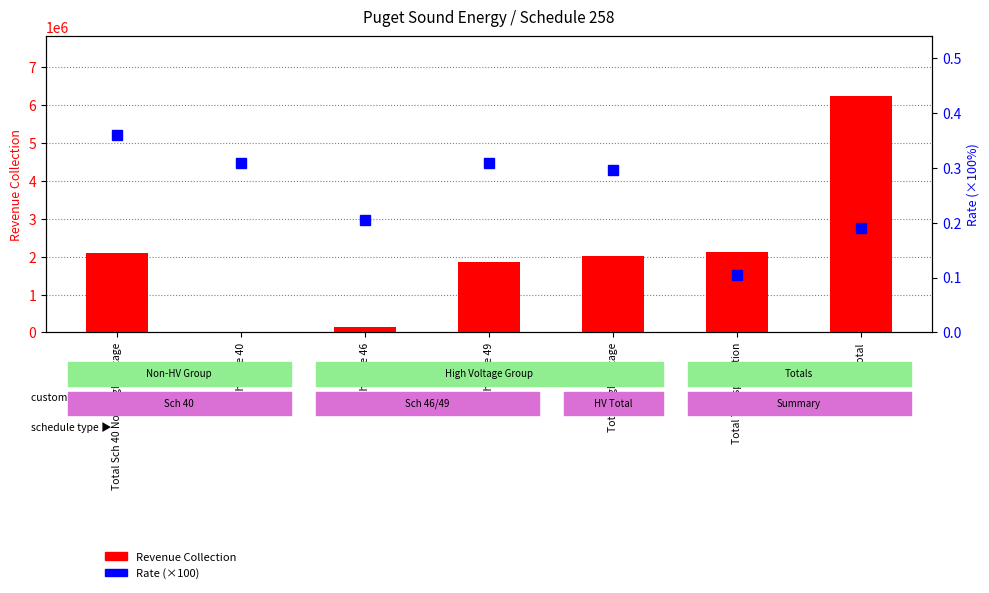

What is the value of the Revenue Collection bar at the 7th from the left?

6250556.4